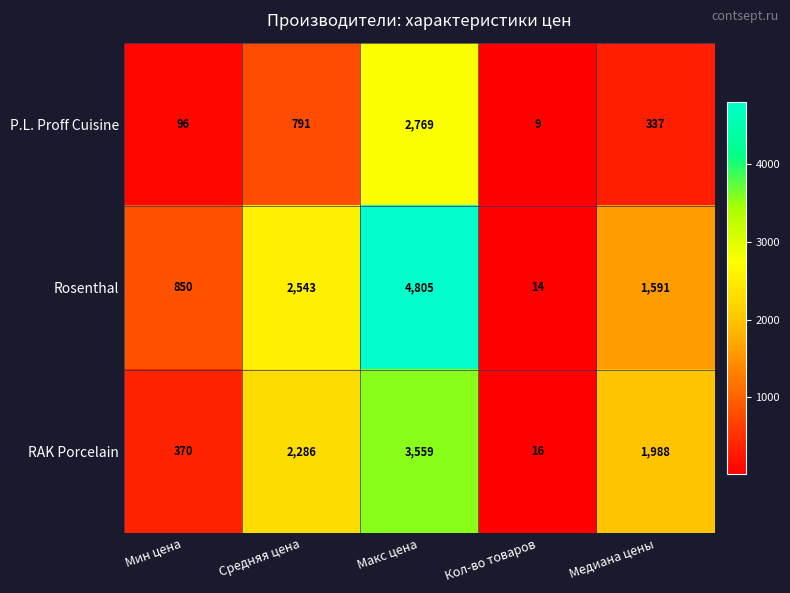

Between Мин цена and Медиана цены, which series saw the biggest shift?

RAK Porcelain